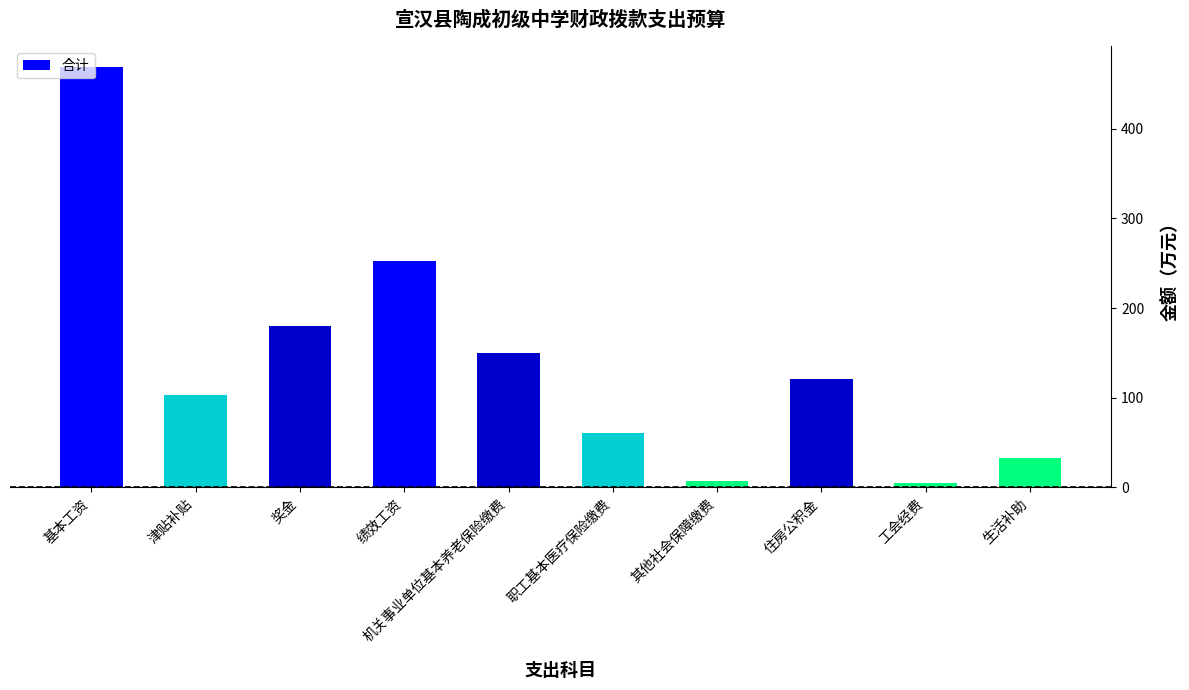

Are the bars horizontal?

No